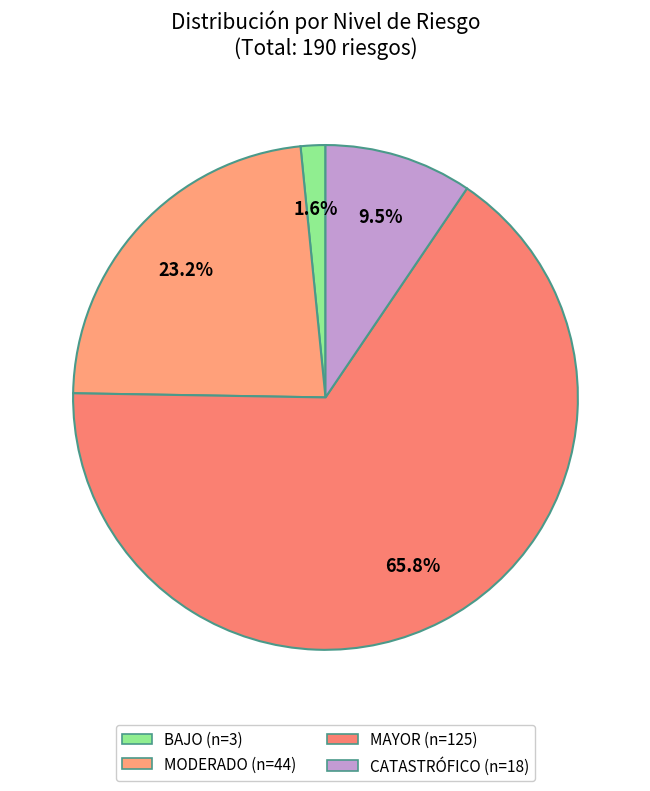

How many slices are in this pie chart?

4